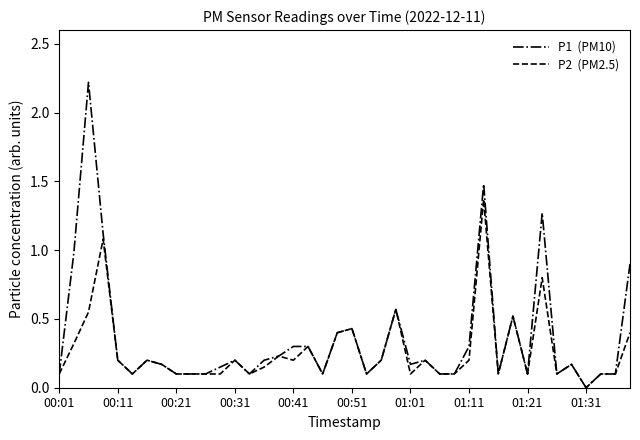

What is the greatest value displayed?

2.2